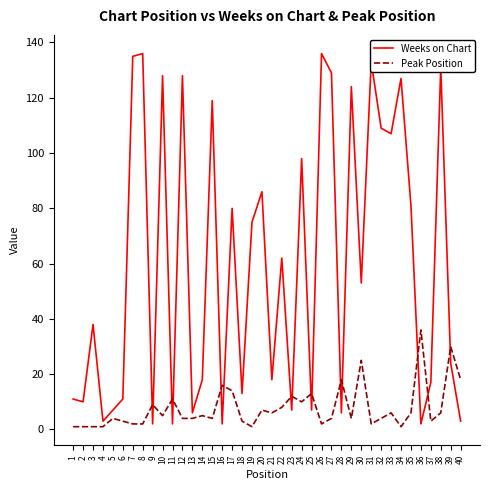

List the series in order of their overall mean, lowest first.

Peak Position, Weeks on Chart